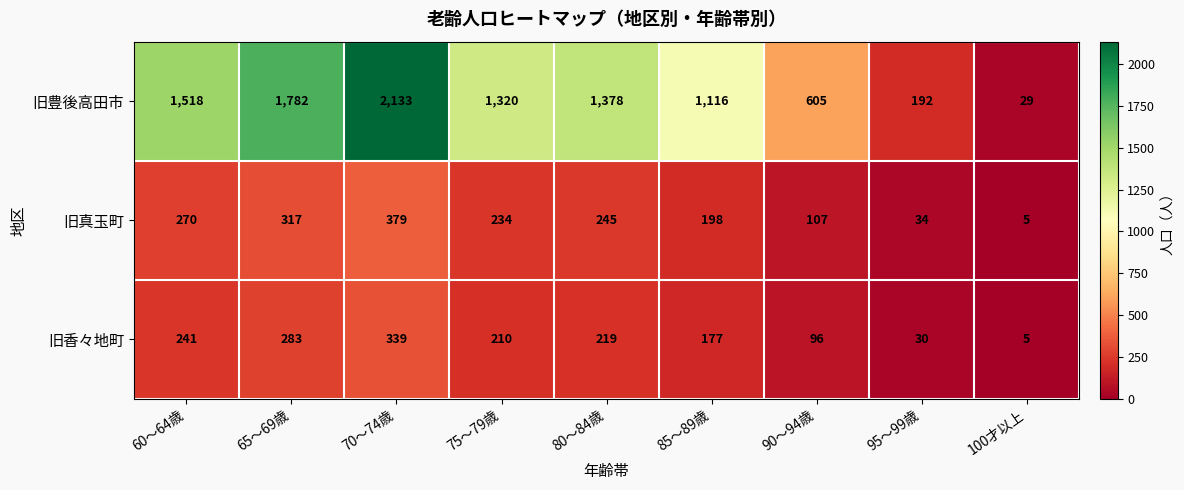

Between 90～94歳 and 100才以上, which series saw the biggest shift?

旧豊後高田市